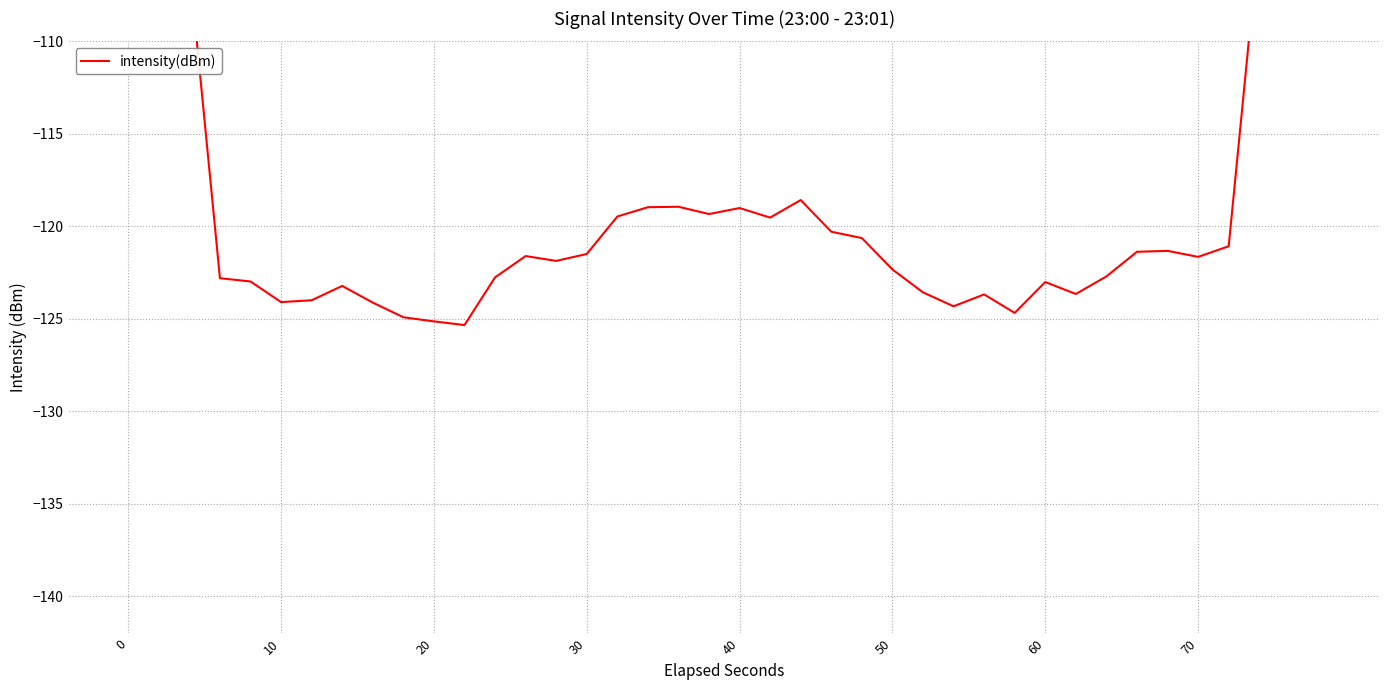

How many values are below -121?

25